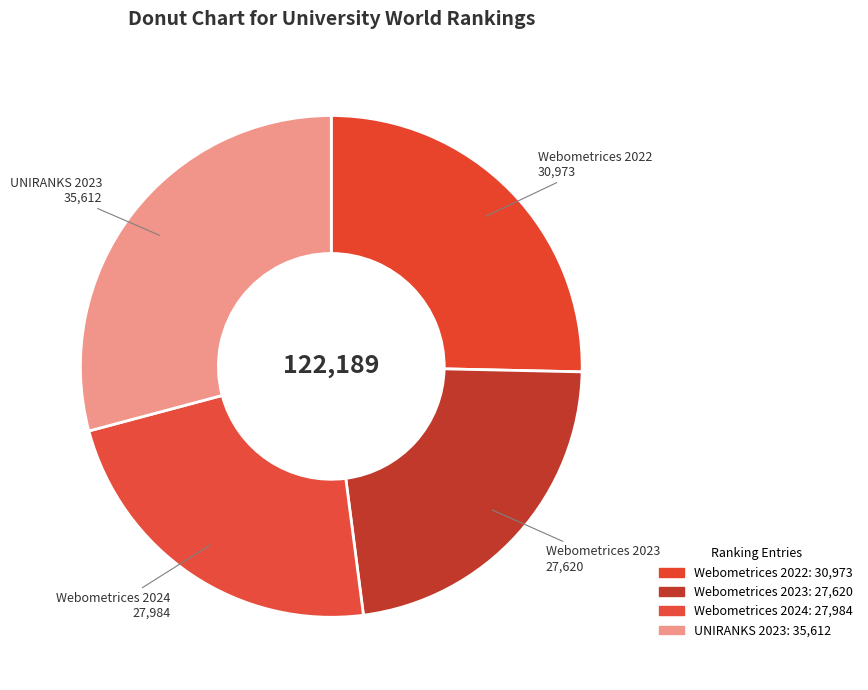

Between UNIRANKS 2023 and Webometrices 2024, which is larger?

UNIRANKS 2023